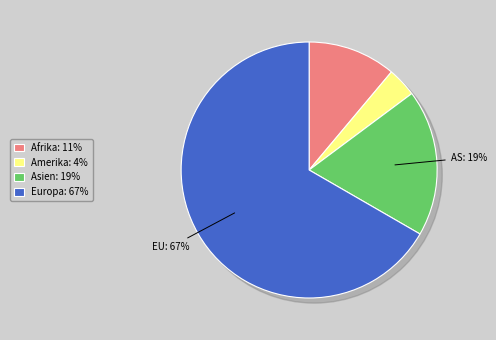

The Afrika slice represents 11% of the pie. True or false?

True